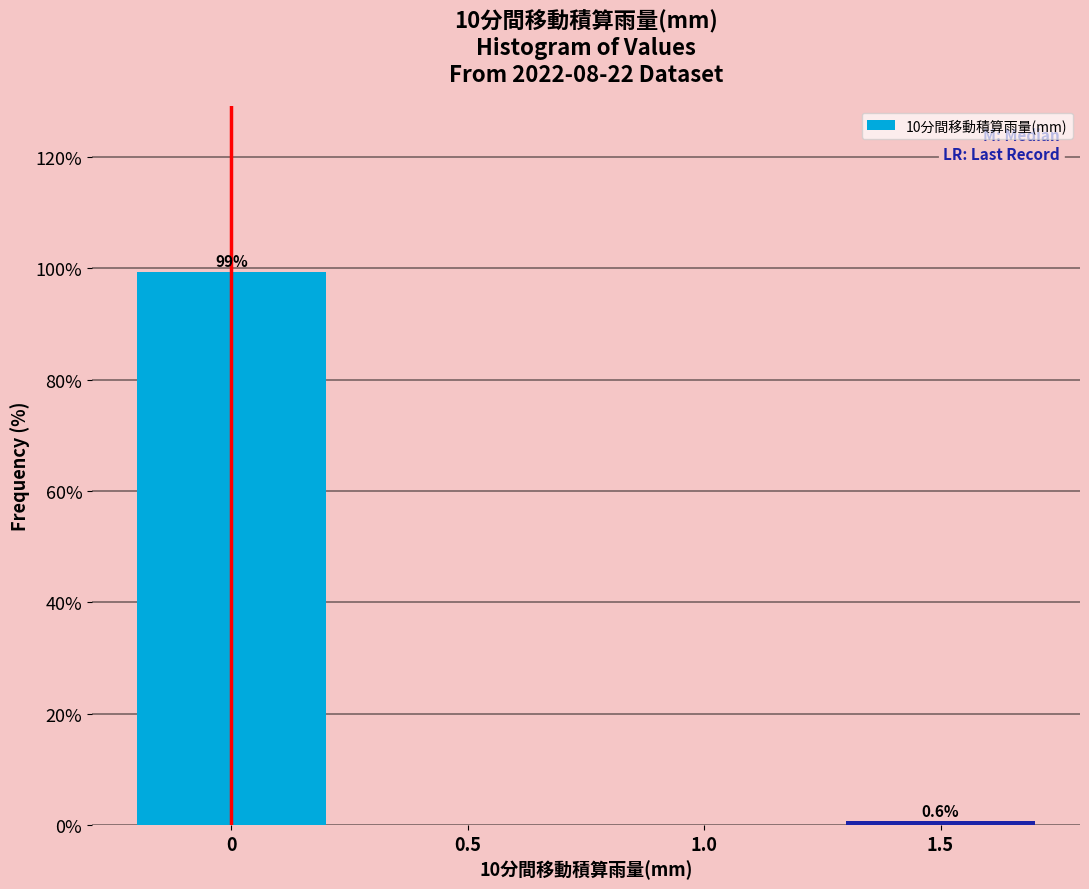

Reading right to left, transcribe all the data shown in this chart.

1.5=0.6	1.0=0.0	0.5=0.0	0=99.4